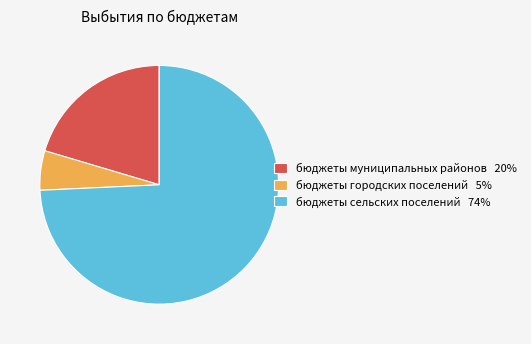

Does any single category account for the majority?

Yes